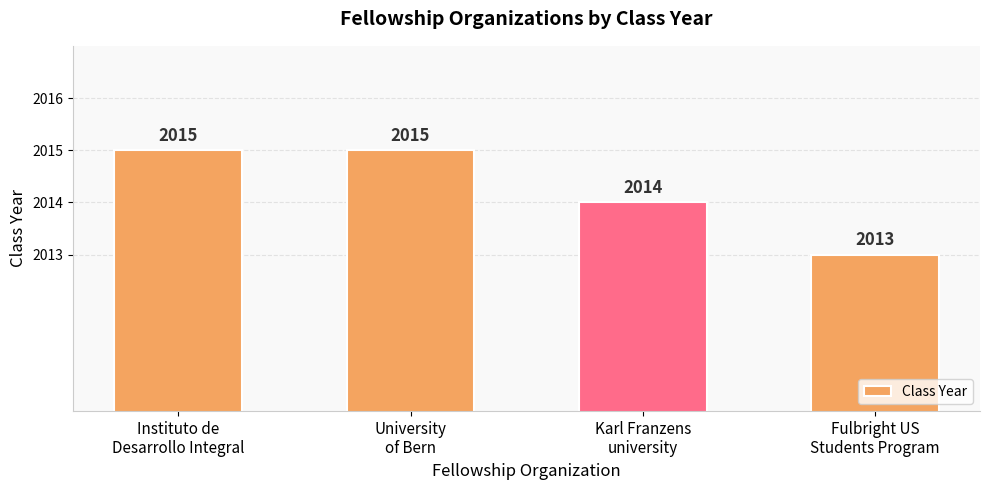

What is the value of the 1st bar from the left?

2015